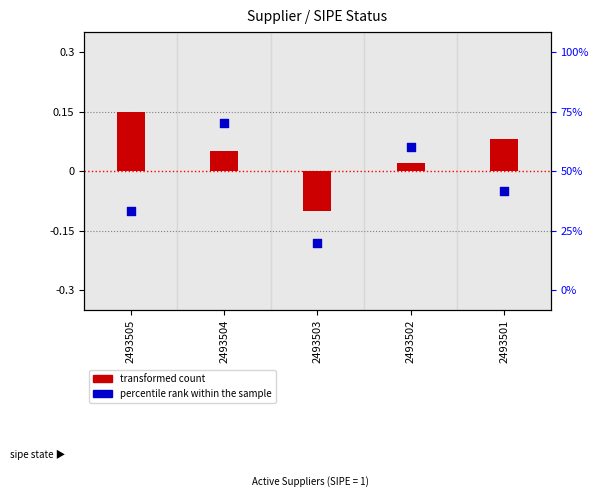

What are all the series names shown in the legend?

transformed count, percentile rank within the sample